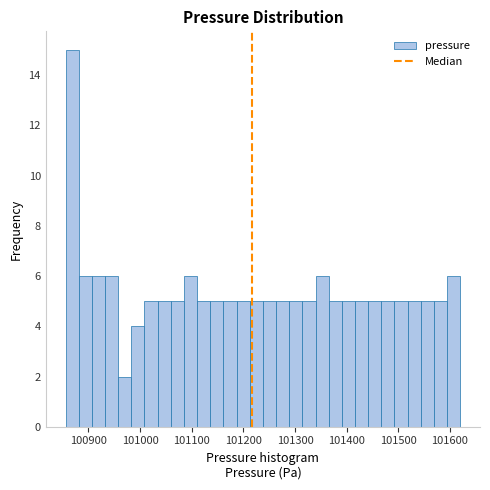

Read against the x-axis, roughly where is the centre of the tallest bar?

100870